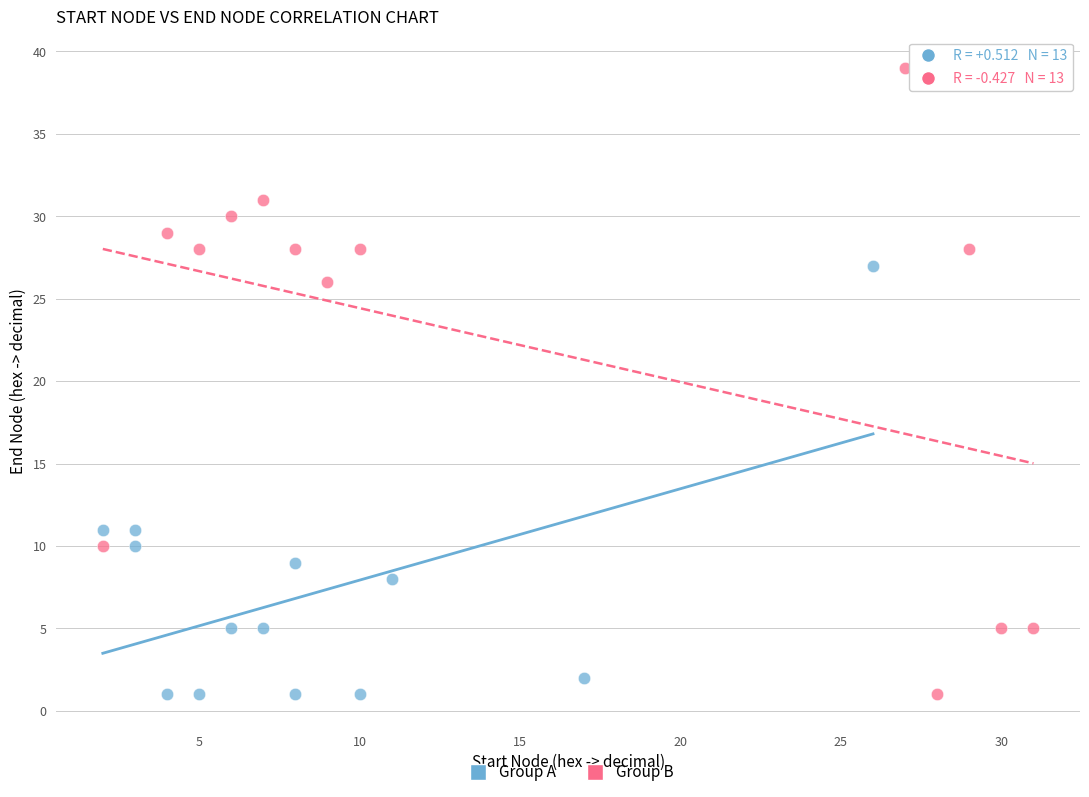

Which series reaches the maximum Y coordinate?

Group B